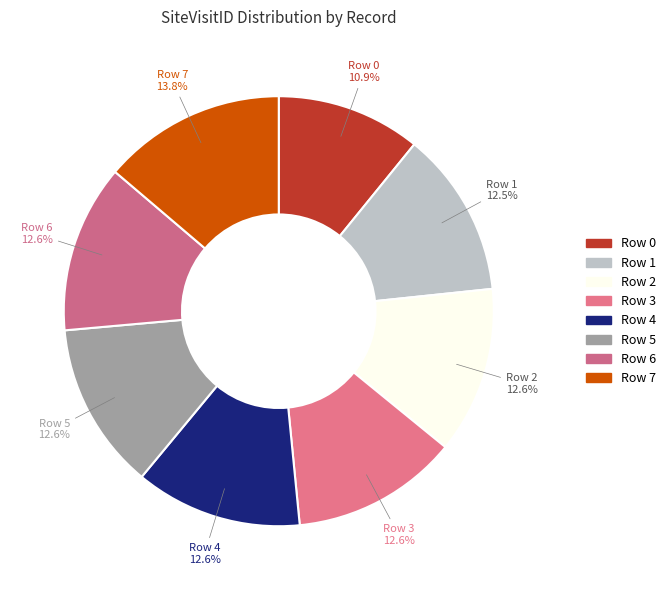

To the nearest percent, what percentage of the pie is Row 3?

13%